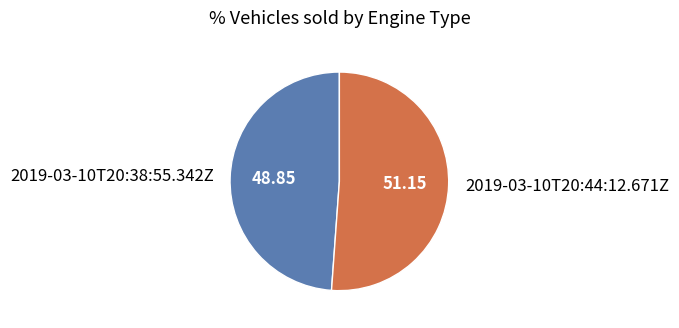

Combined, do 2019-03-10T20:44:12.671Z and 2019-03-10T20:38:55.342Z account for over 50%?

Yes